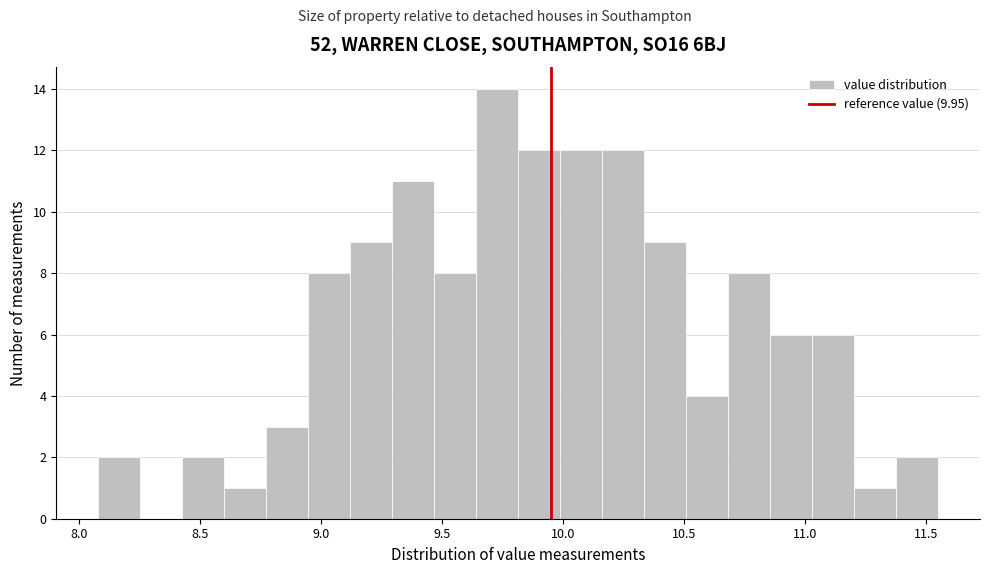

Around what value on the x-axis is the tallest bar? Give the approximate position of its centre, as read against the axis.

9.75